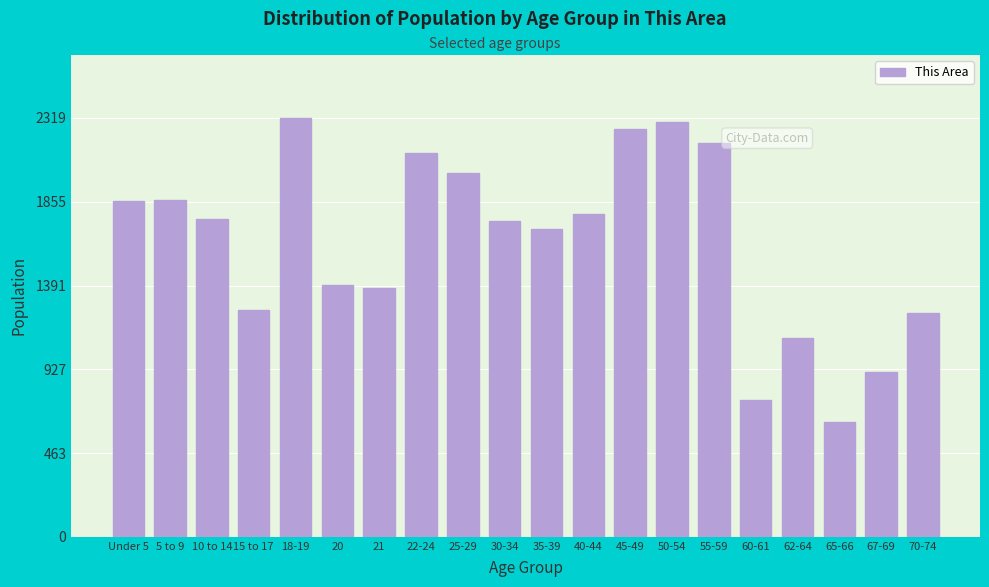

What is the greatest value displayed?

2319